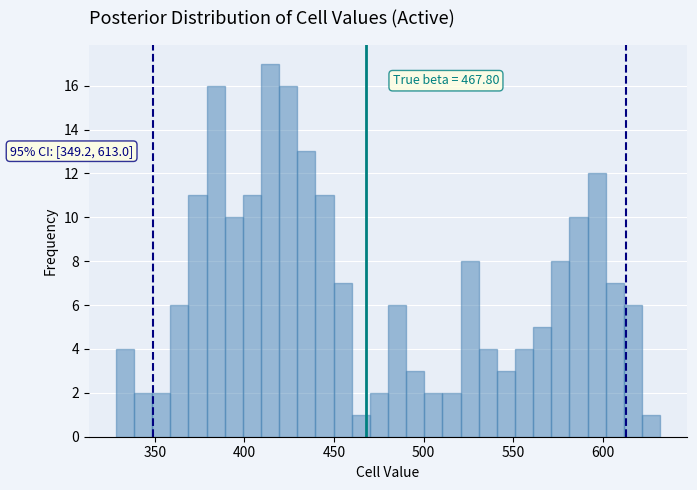

Read against the x-axis, roughly where is the centre of the tallest bar?

415